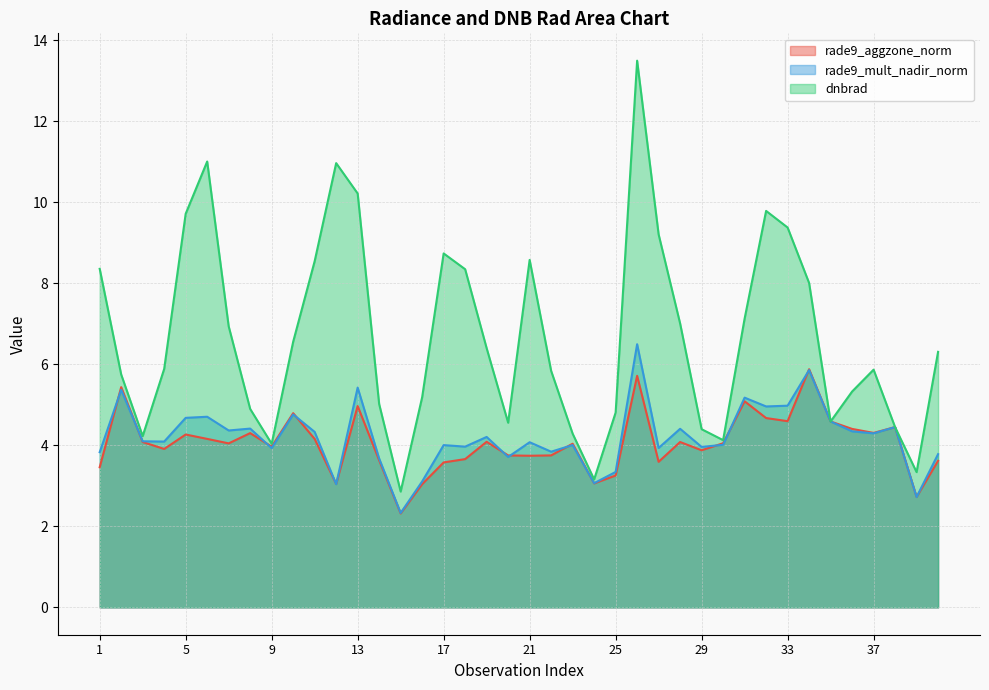

What are all the series names shown in the legend?

rade9_aggzone_norm, rade9_mult_nadir_norm, dnbrad